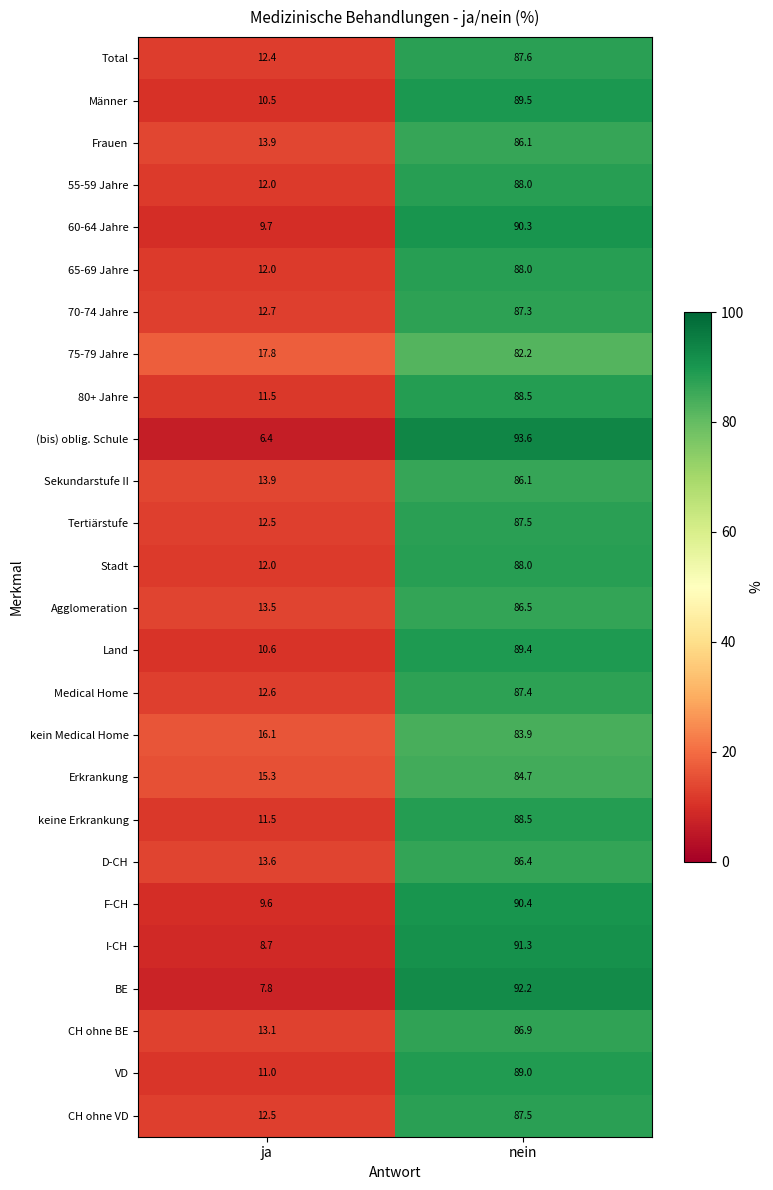

What is the difference between the 65-69 Jahre values at ja and nein?

76.0